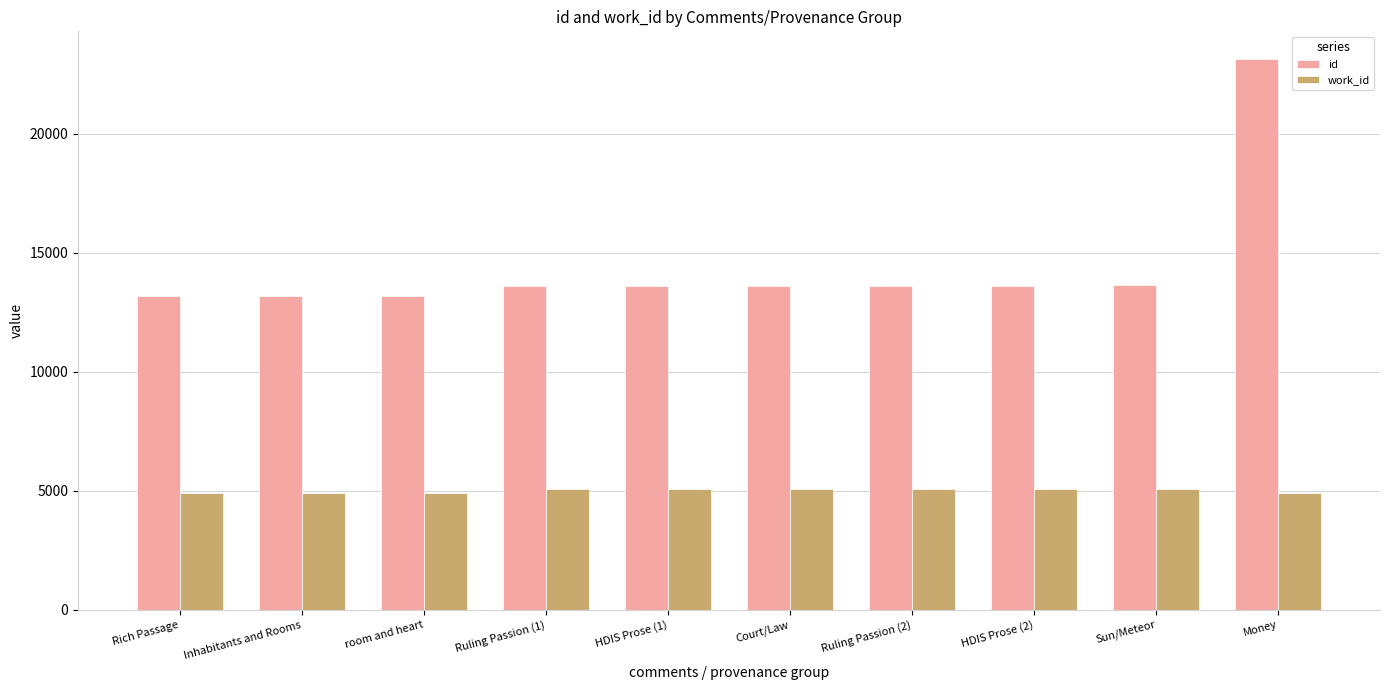

What is the smallest value displayed?

4892